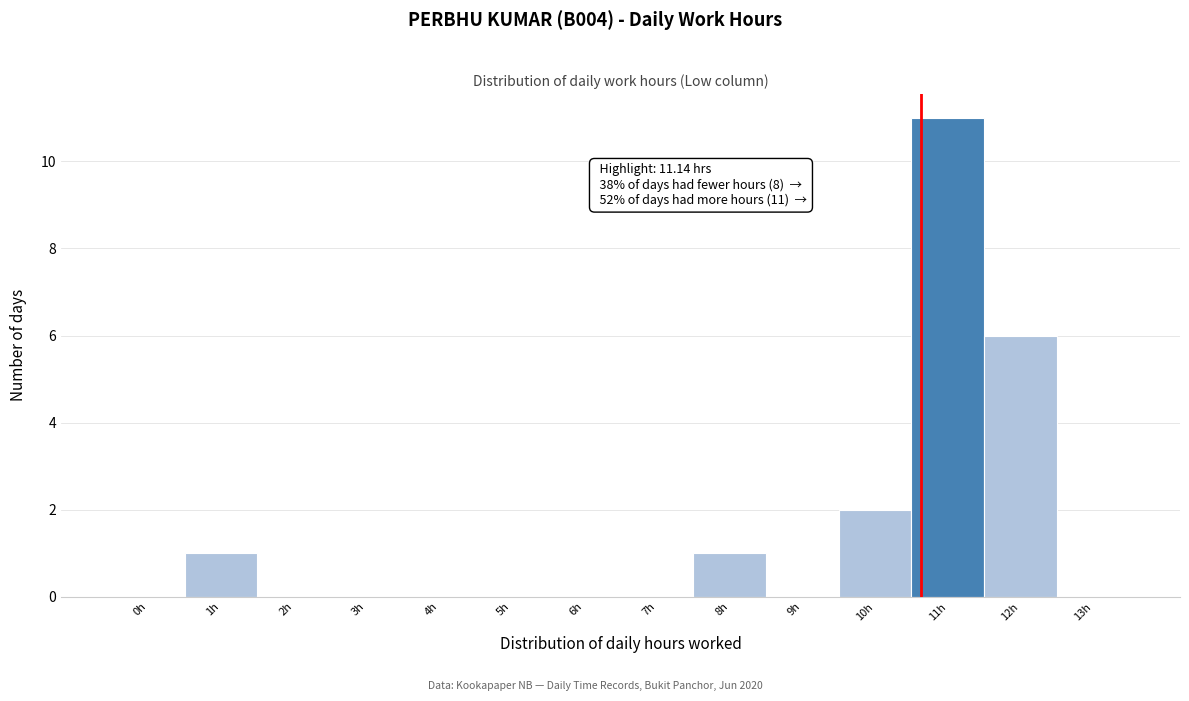

Reading left to right, what are all the values shown in this chart?

0h=0	1h=1	2h=0	3h=0	4h=0	5h=0	6h=0	7h=0	8h=1	9h=0	10h=2	11h=11	12h=6	13h=0